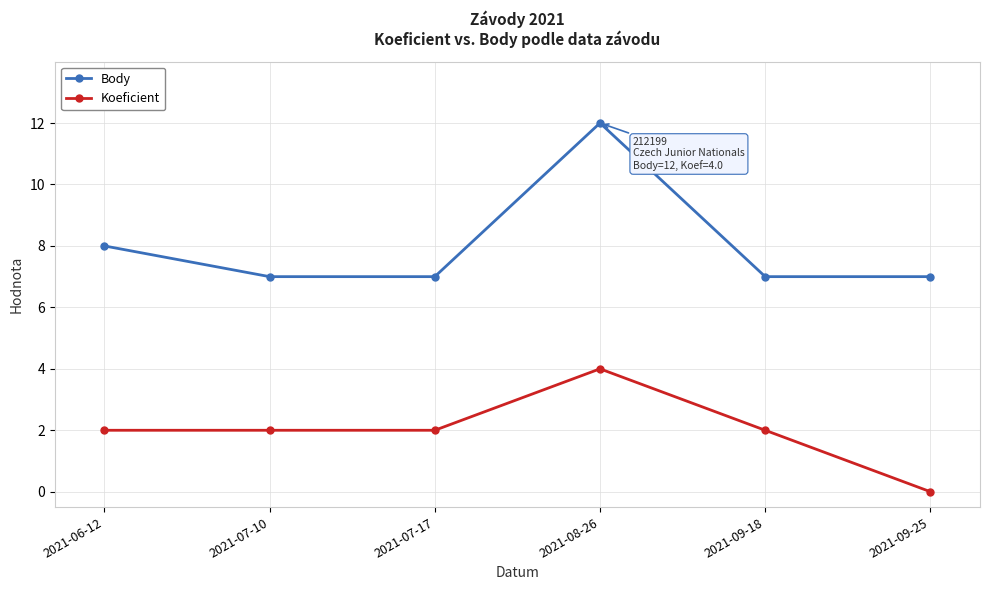

At which label is Body closest to 9?

2021-06-12